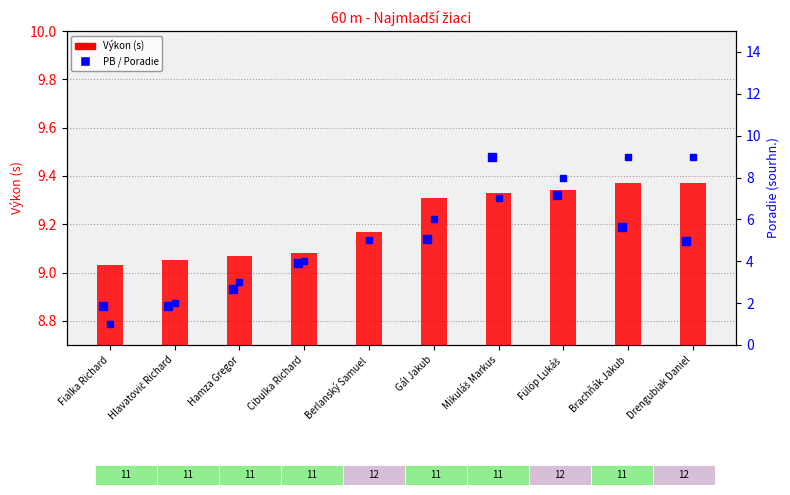

The Poradie (sourhn.) series shows 7.0 at Mikuláš Markus. True or false?

True